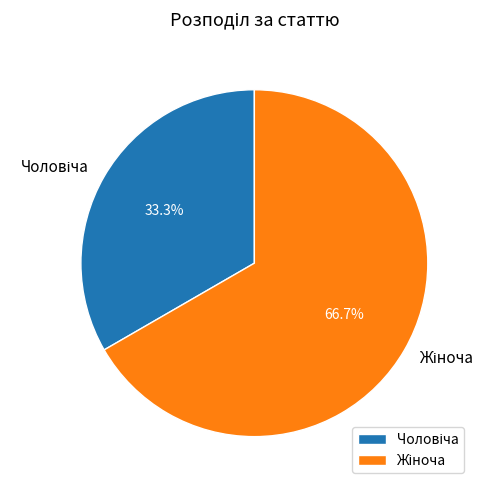

Is there any slice that represents more than half of the pie?

Yes